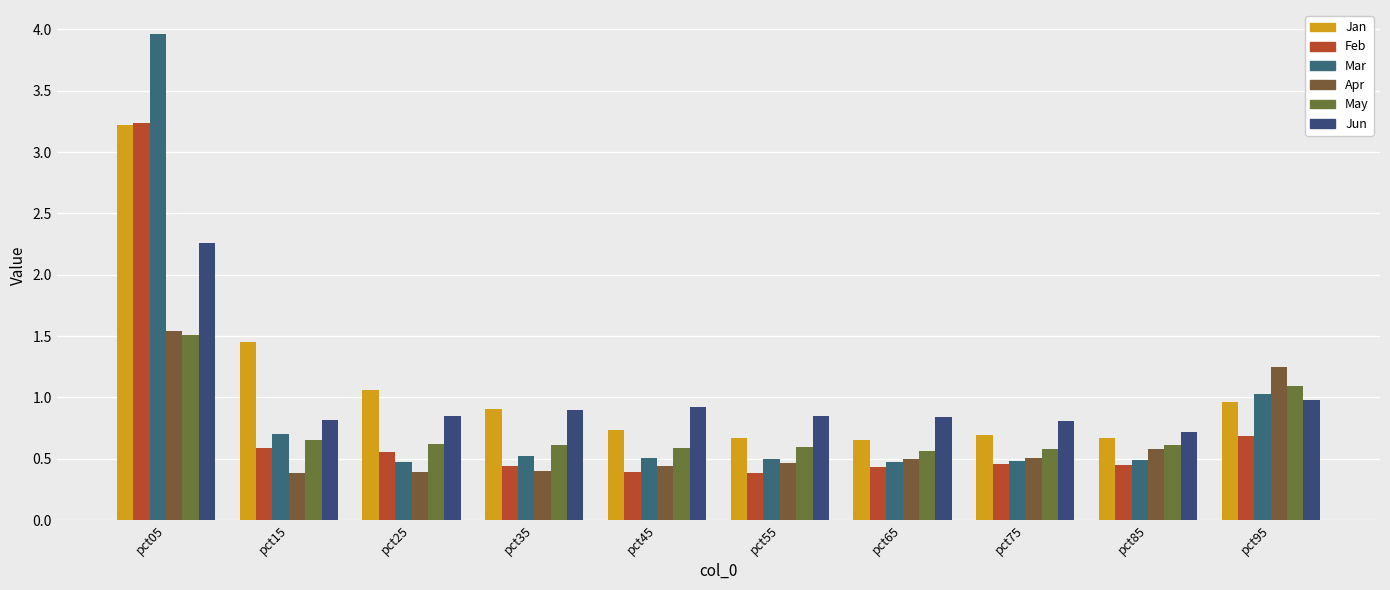

What is the difference between the May values at pct25 and pct65?

0.1